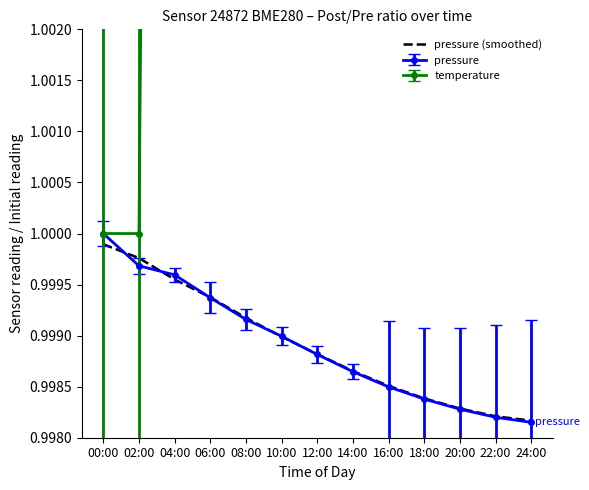

List the labels in order of value, smallest first.

24:00, 22:00, 20:00, 18:00, 16:00, 14:00, 12:00, 10:00, 08:00, 06:00, 04:00, 02:00, 00:00